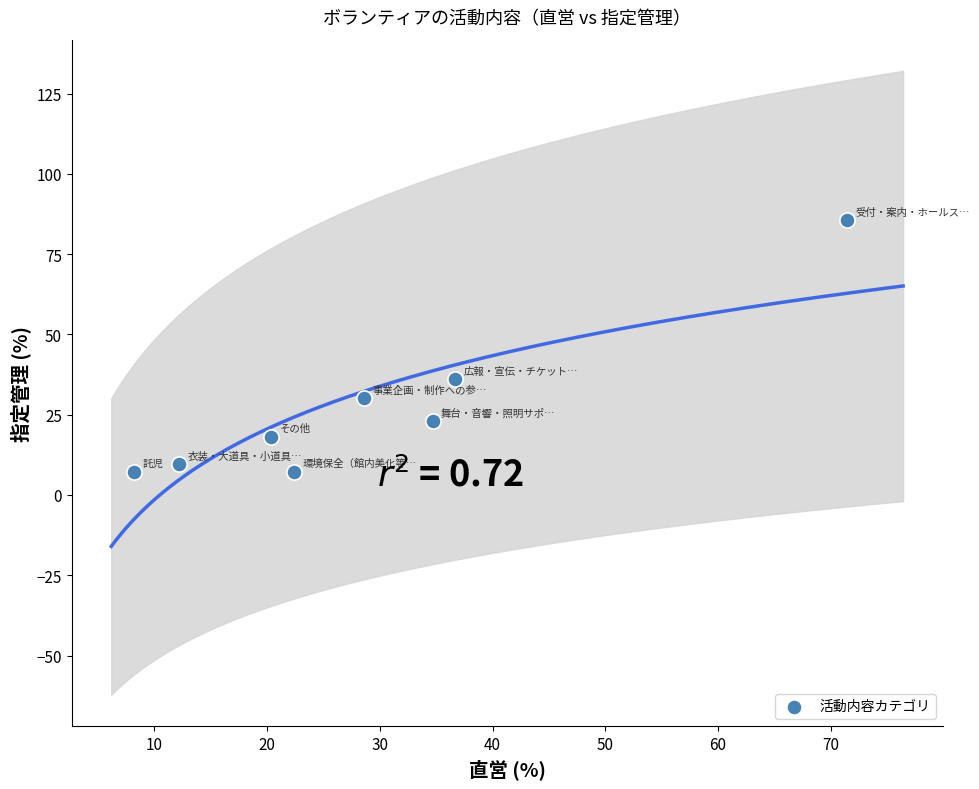

What Y value in the scatter plot is closest to 46?

36.1